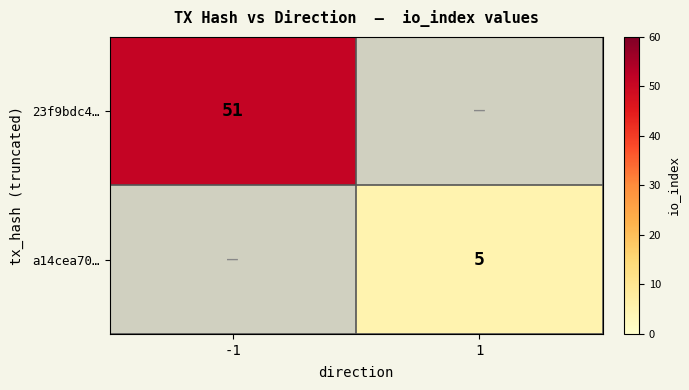

What is the total value across all series at -1?

51